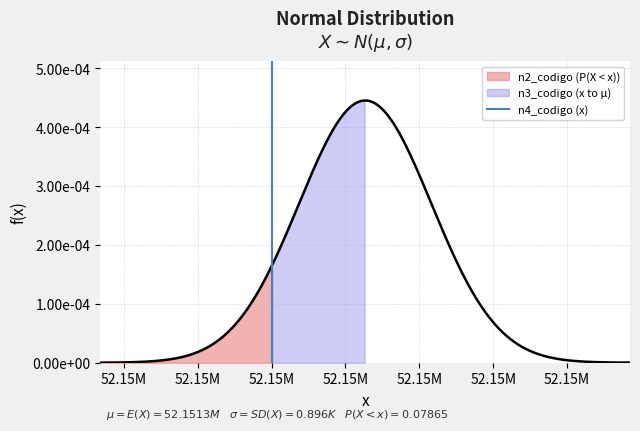

The value at 52.15M is 1. True or false?

False